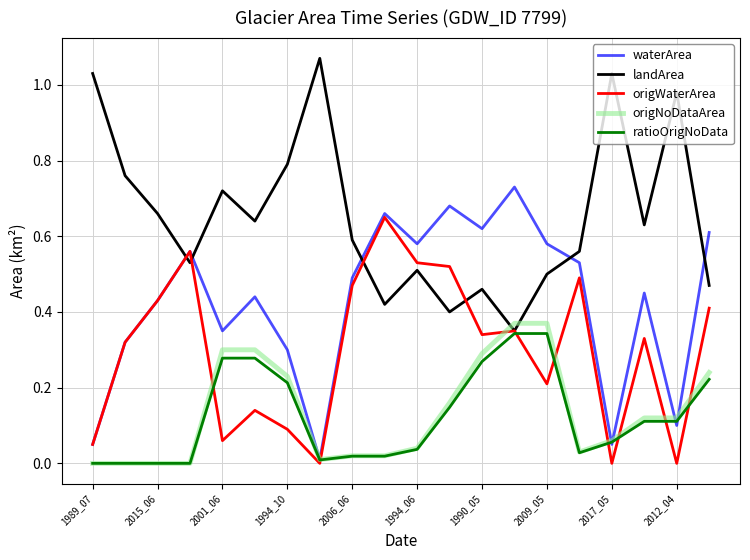

How many times do waterArea and landArea cross each other?

5